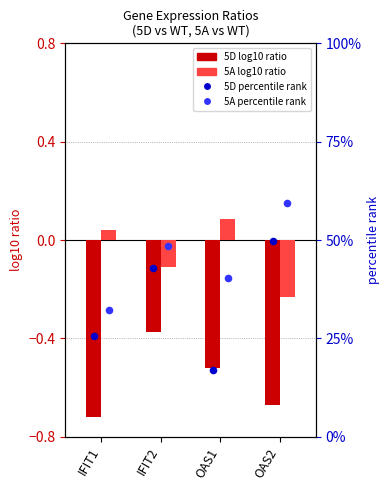

Is the value of 5D percentile rank at IFIT1 greater than the value of 5A log10 ratio at OAS1?

Yes